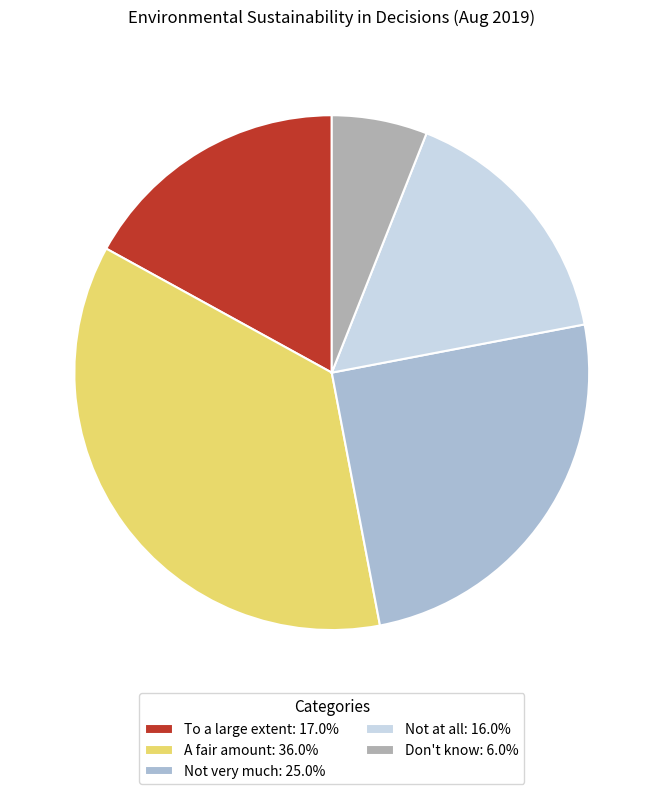

True or false: A fair amount accounts for 36% of the total.

True